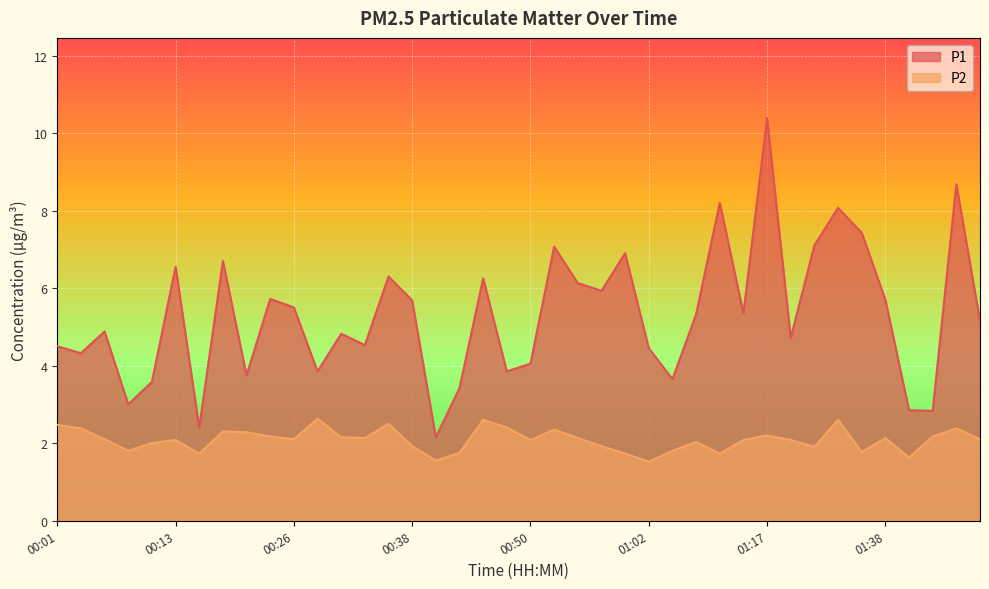

At 00:18, list the series in order from largest to smallest.

P1, P2